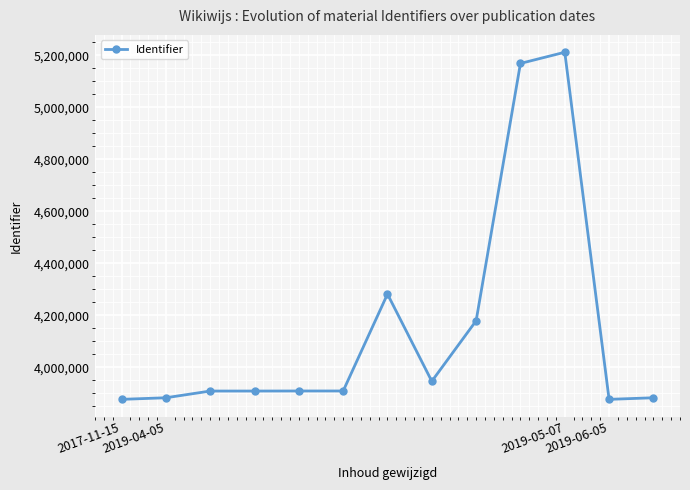

What is the value of the 9th point from the left?

4179595